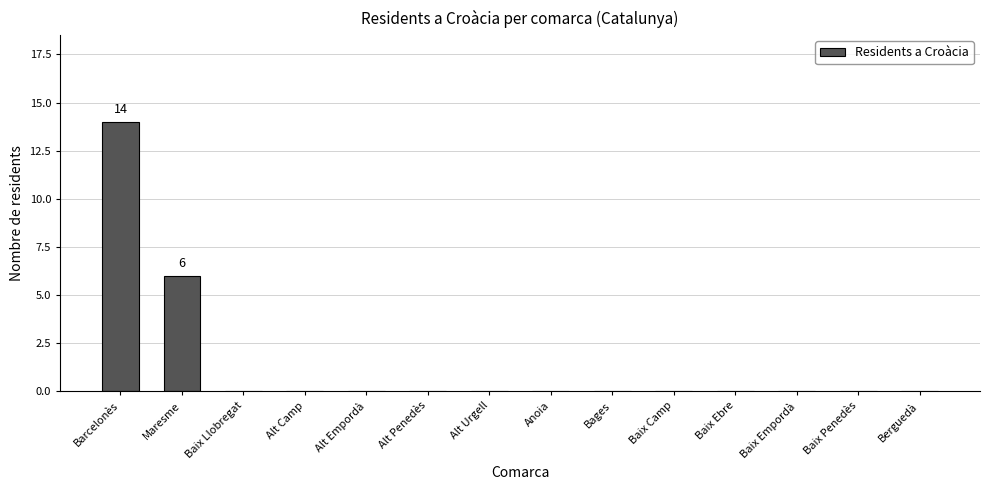

At which label is the value closest to 7?

Maresme